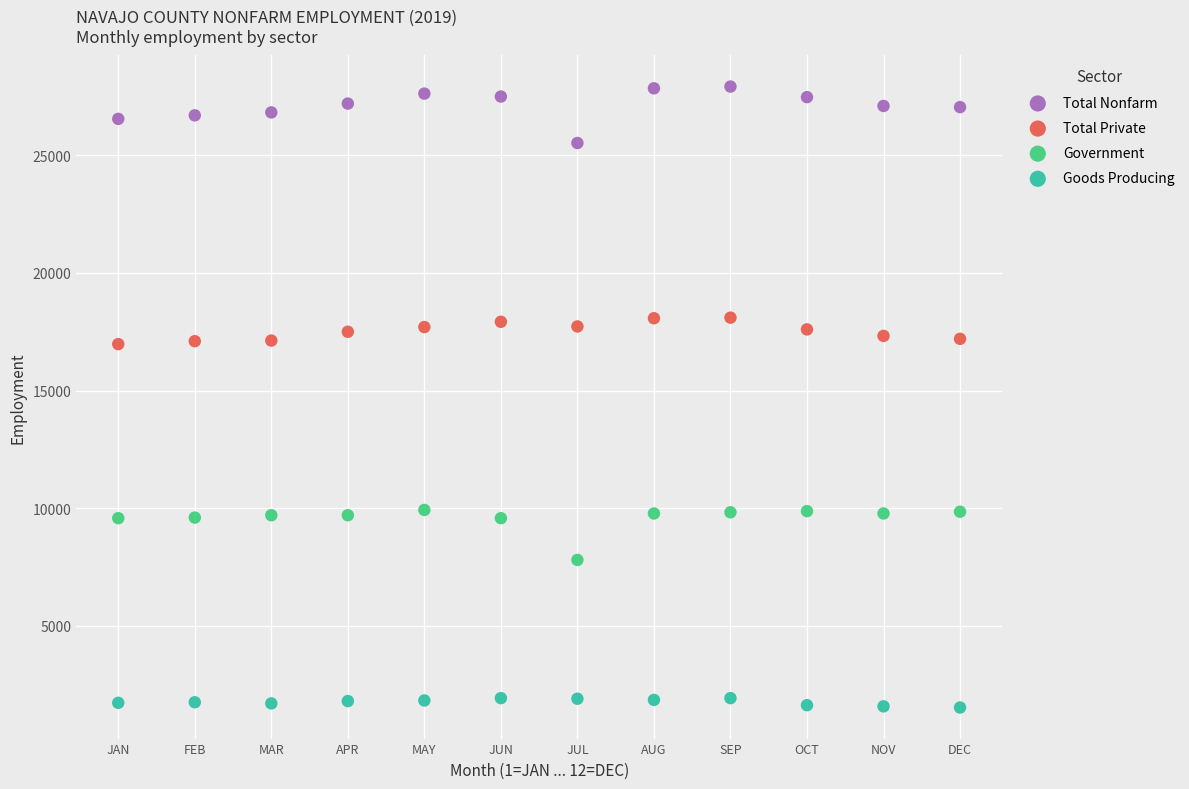

Which series reaches the minimum Y coordinate?

Goods Producing